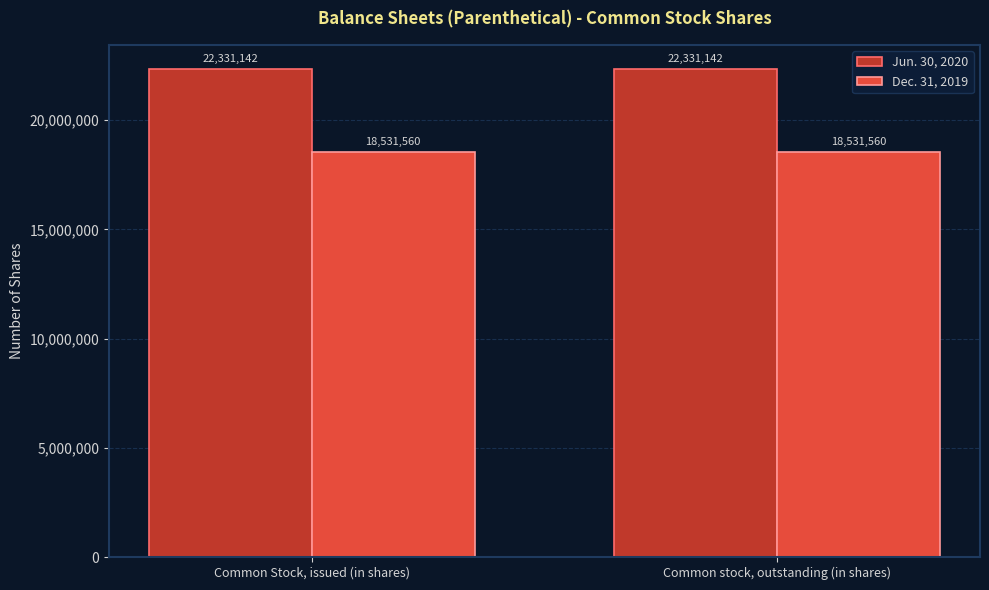

What are all the series names shown in the legend?

Jun. 30, 2020, Dec. 31, 2019